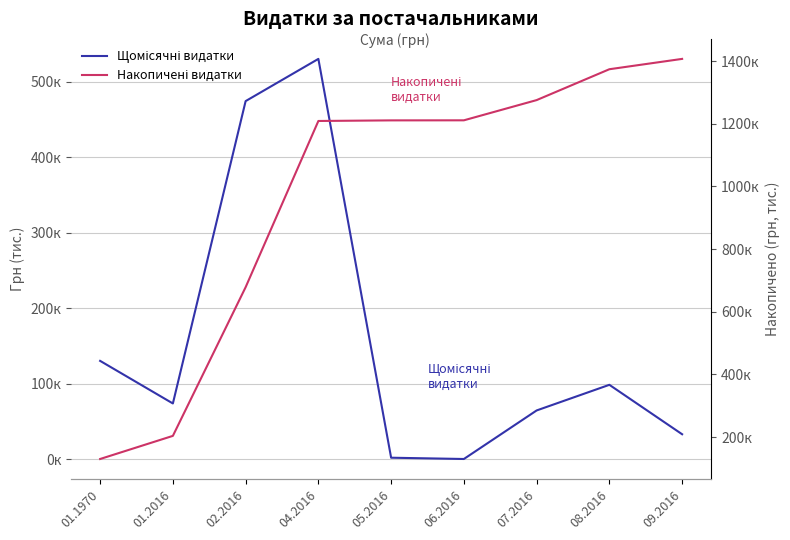

What is the smallest value displayed?

200.0